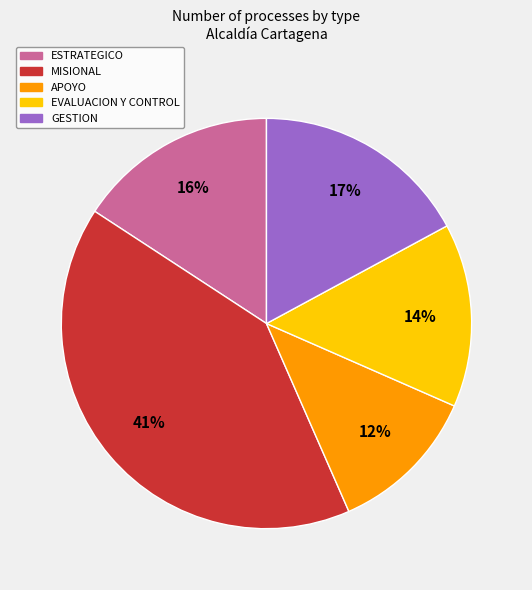

Do GESTION and EVALUACION Y CONTROL together represent more than half of the pie?

No